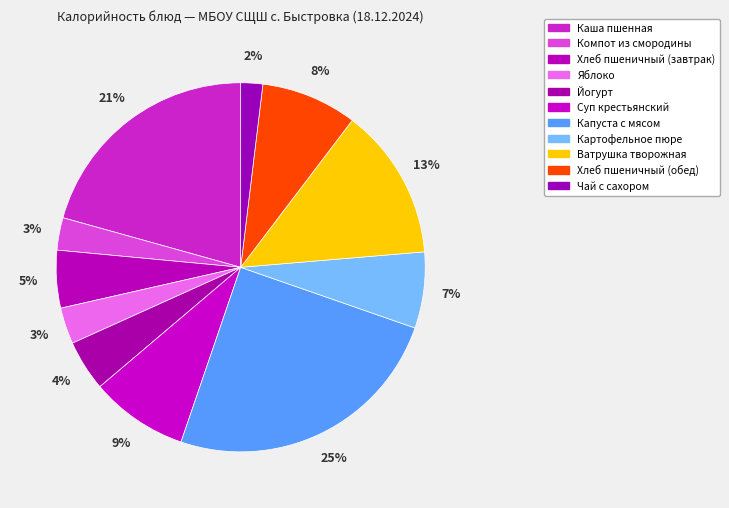

Do Хлеб пшеничный (завтрак) and Суп крестьянский together represent more than half of the pie?

No